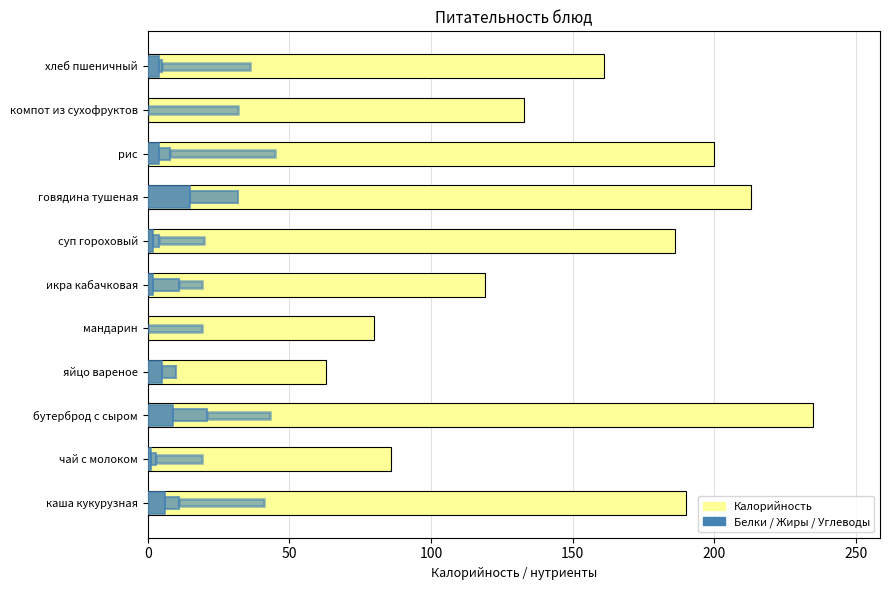

What is the greatest value displayed?

235